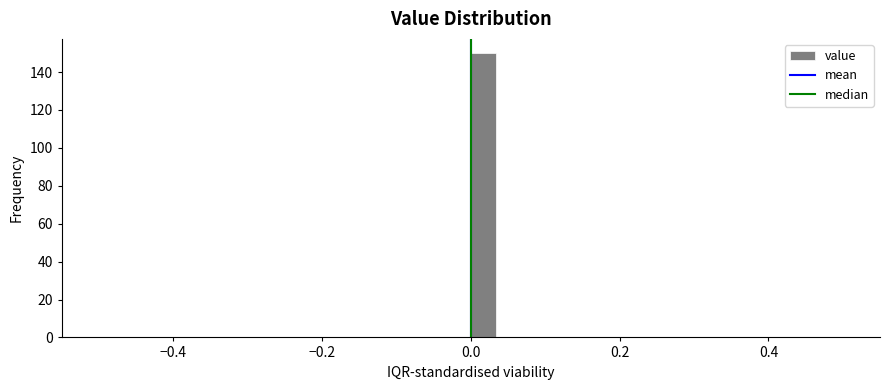

Read against the x-axis, roughly where is the centre of the tallest bar?

0.02